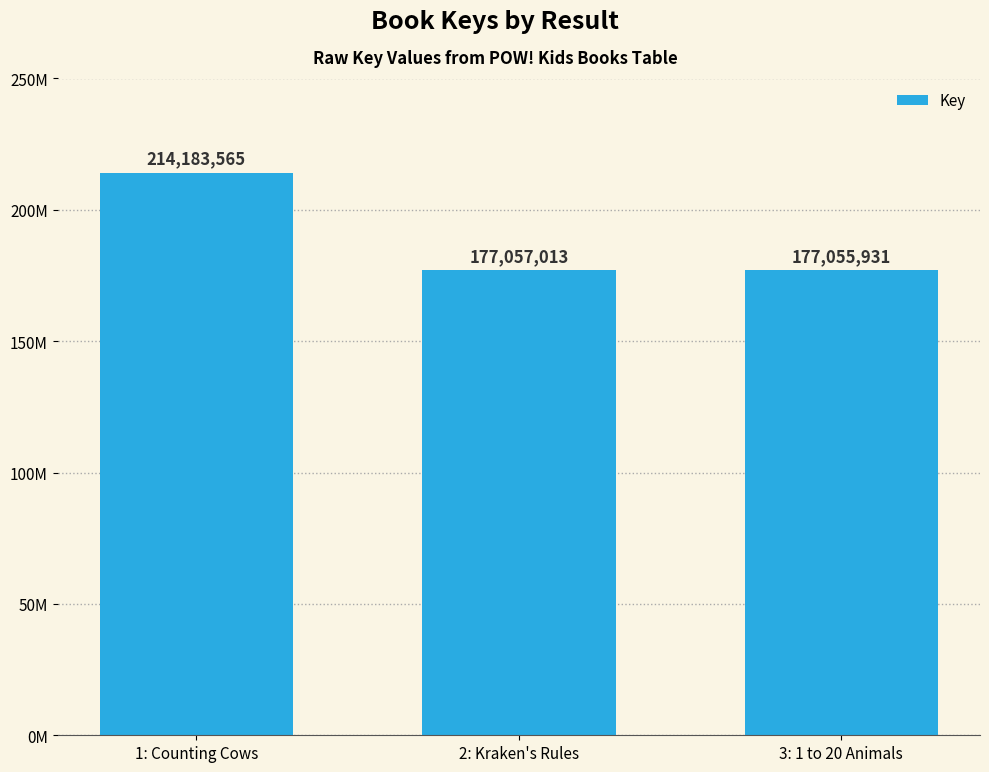

Read the value at 3: 1 to 20 Animals, to the nearest 10.

177055930